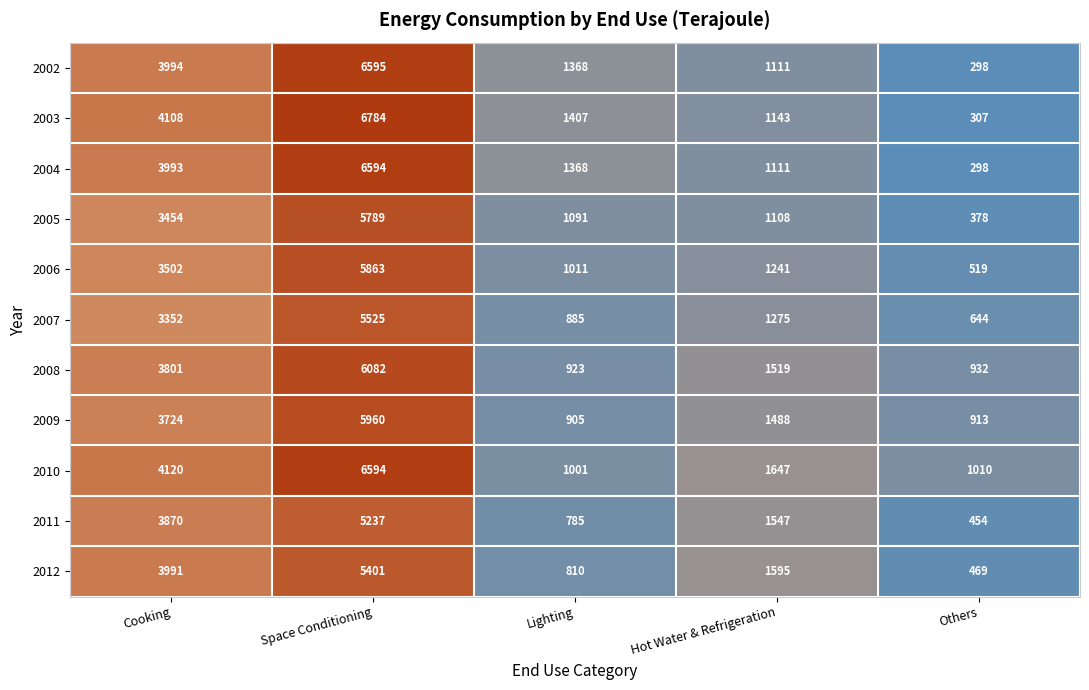

List the labels in order of 2012 value, smallest first.

Others, Lighting, Hot Water & Refrigeration, Cooking, Space Conditioning